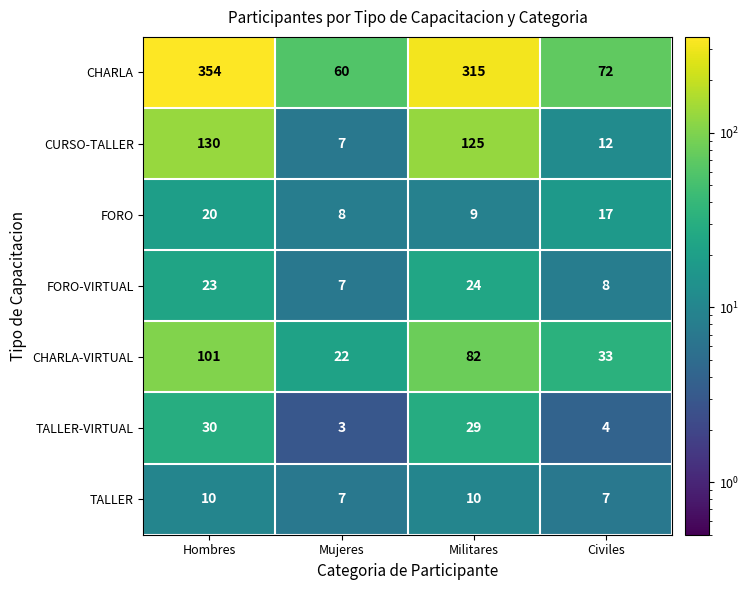

Reading right to left, extract all data points from this chart.

CHARLA: 72	315	60	354
CURSO-TALLER: 12	125	7	130
FORO: 17	9	8	20
FORO-VIRTUAL: 8	24	7	23
CHARLA-VIRTUAL: 33	82	22	101
TALLER-VIRTUAL: 4	29	3	30
TALLER: 7	10	7	10